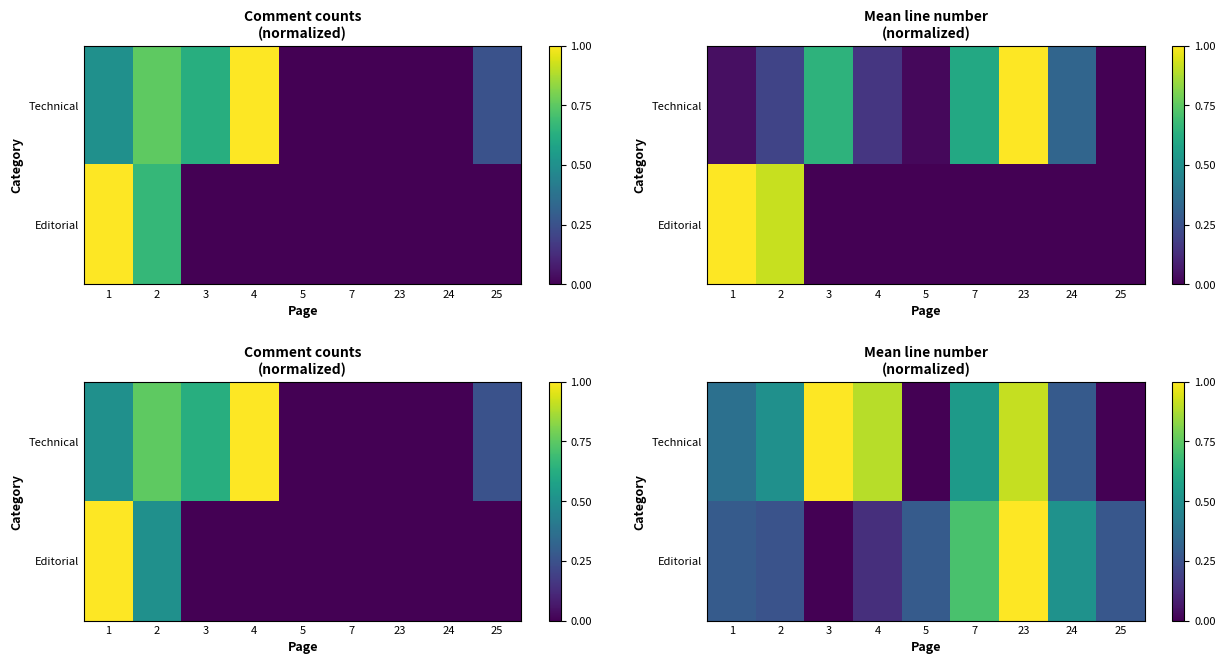

At which label is Technical closest to 0?

5